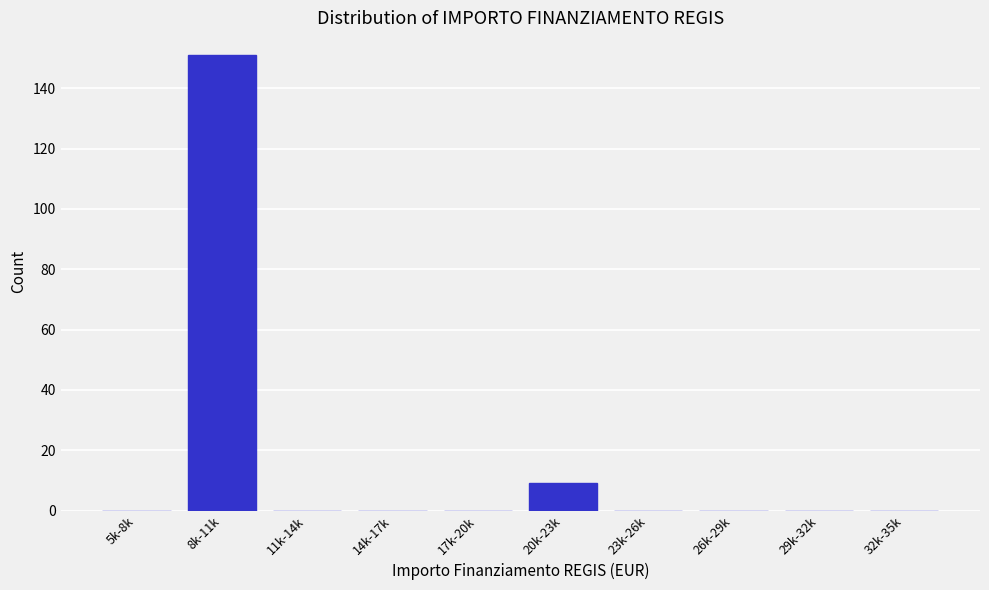

Reading left to right, extract all data points from this chart.

5k-8k=0	8k-11k=151	11k-14k=0	14k-17k=0	17k-20k=0	20k-23k=9	23k-26k=0	26k-29k=0	29k-32k=0	32k-35k=0